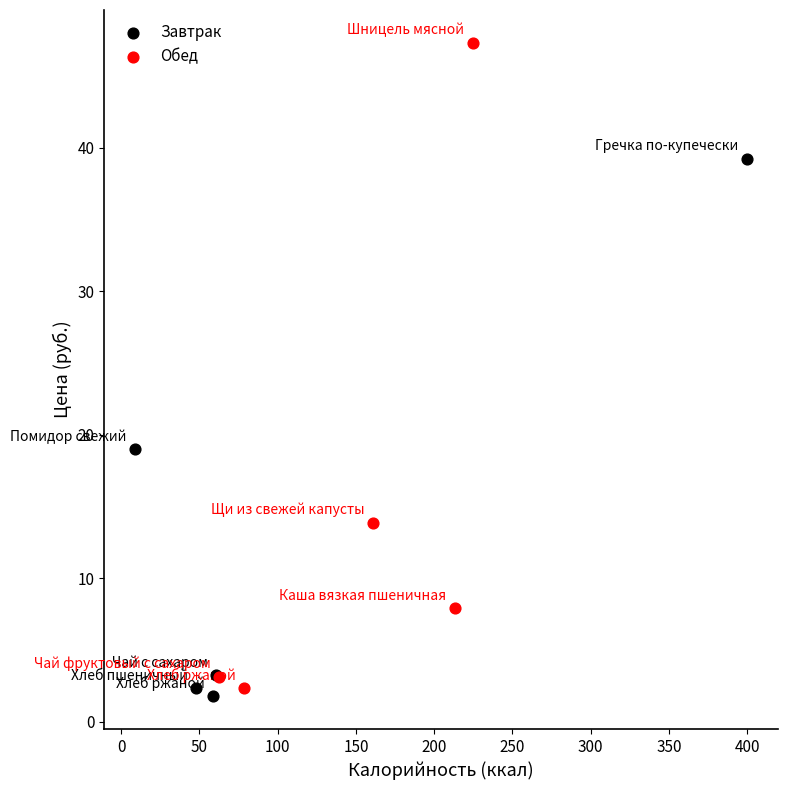

Which series reaches the minimum Y coordinate?

Завтрак